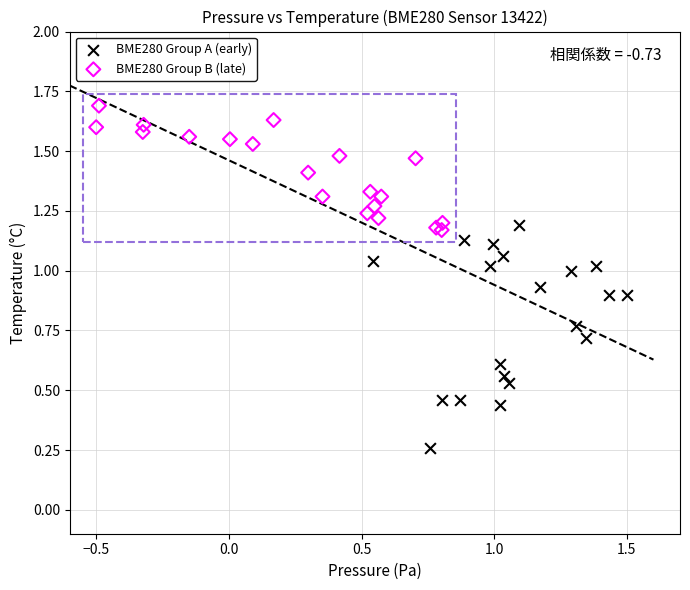

Which series has the largest Y range (max minus min)?

BME280 Group A (early)